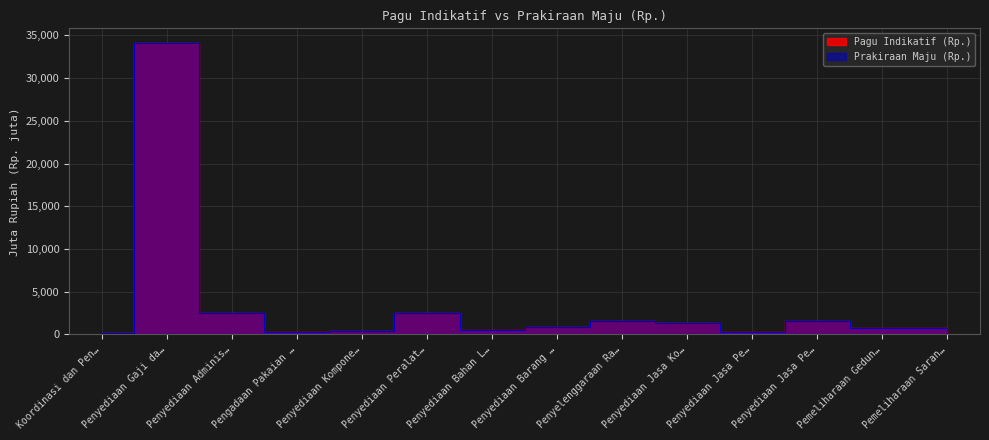

At which category is the sum across all series the highest?

Penyediaan Gaji da…